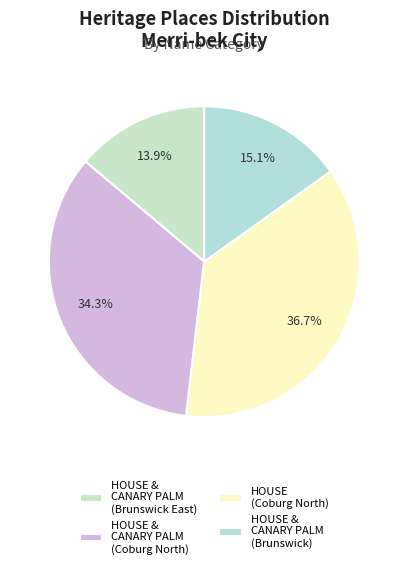

True or false: HOUSE (Coburg North) accounts for 37% of the total.

True